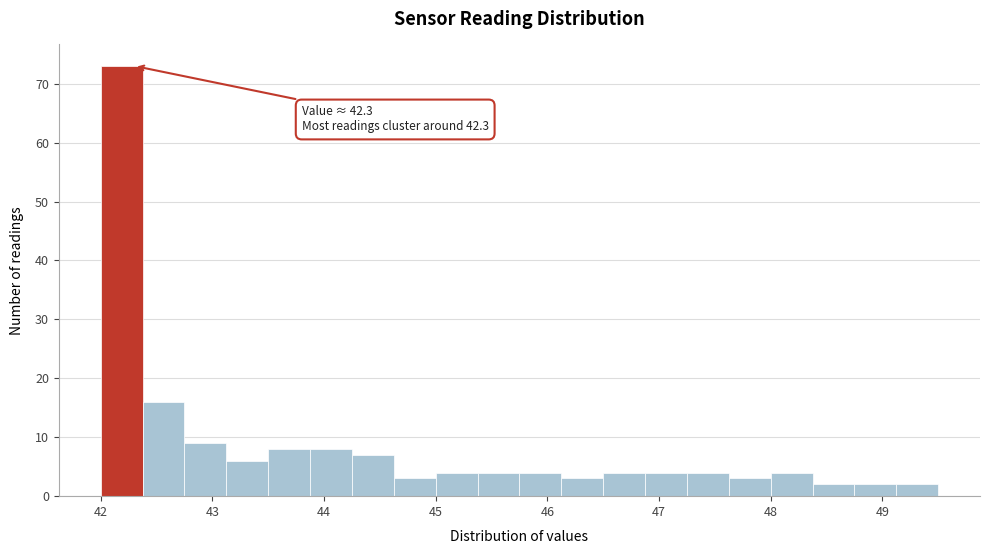

Around what value on the x-axis is the tallest bar? Give the approximate position of its centre, as read against the axis.

42.2